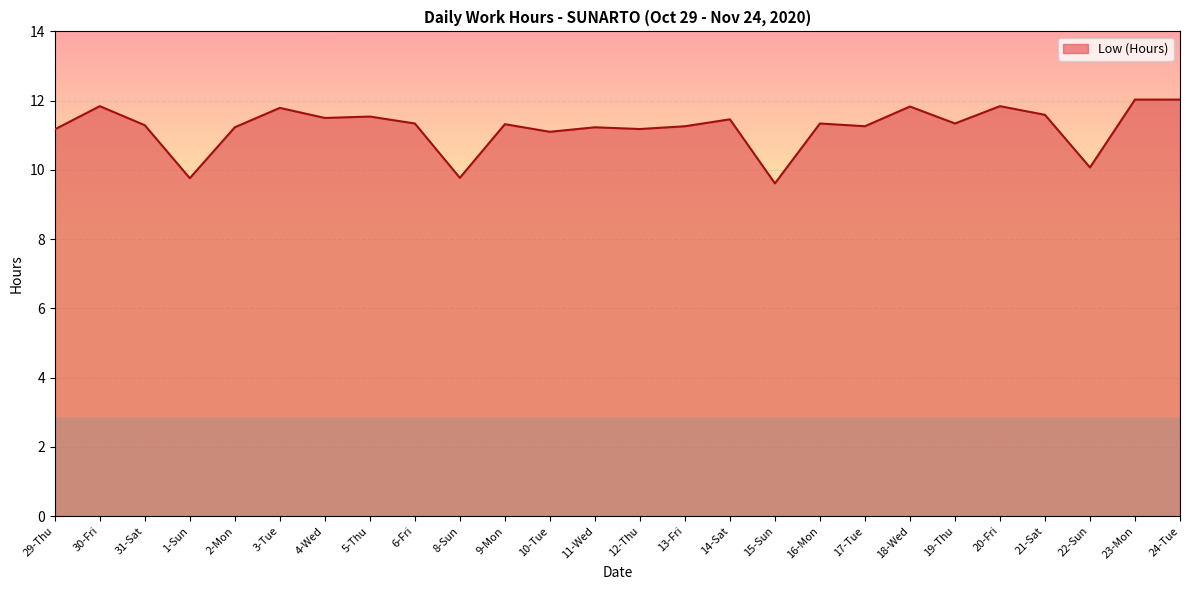

The chart shows a value of 16.9 at 5-Thu. True or false?

False